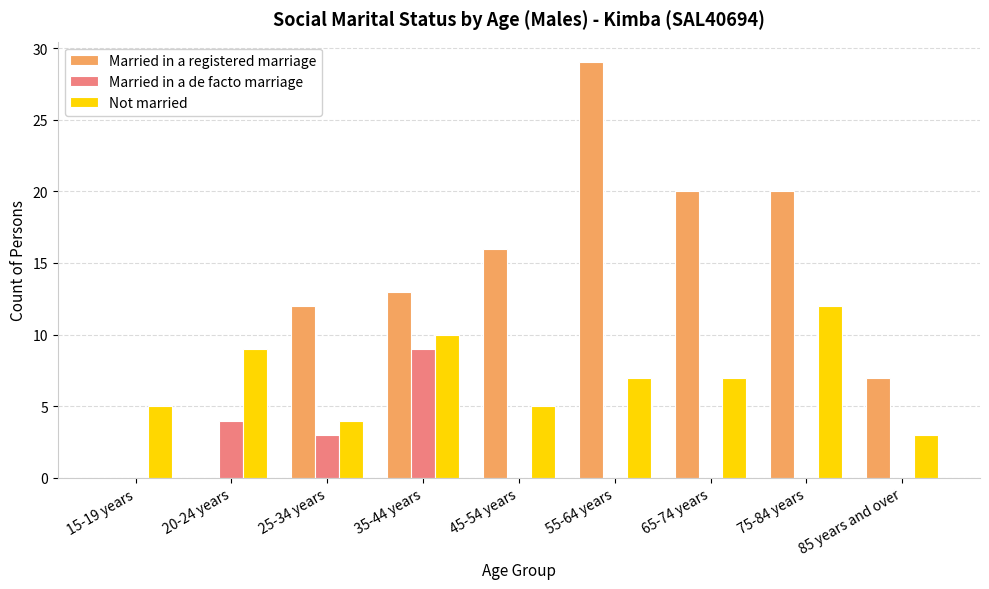

The Married in a registered marriage series shows 7 at 75-84 years. True or false?

False